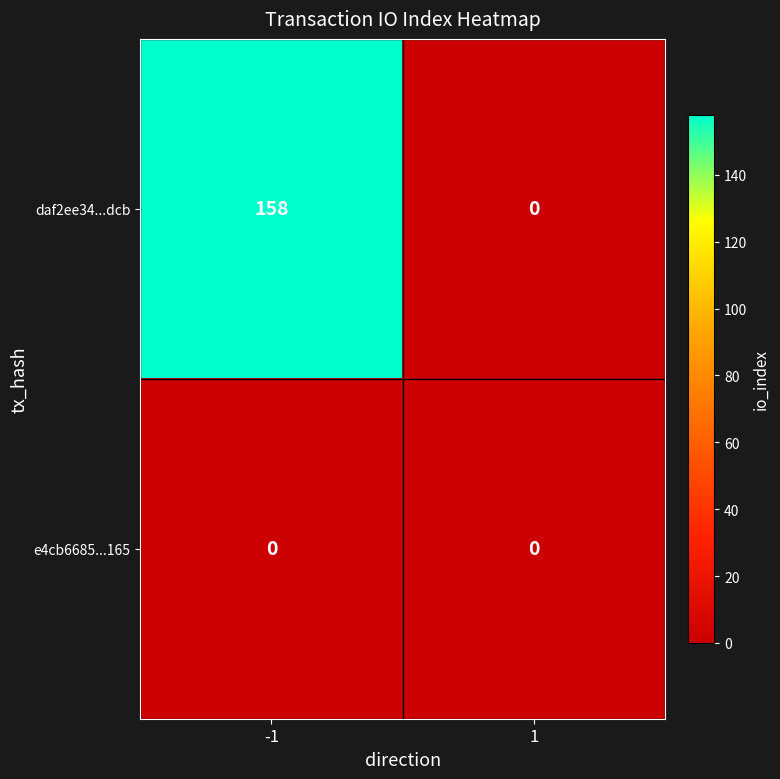

True or false: daf2ee34...dcb has a value of 158 at -1.

True